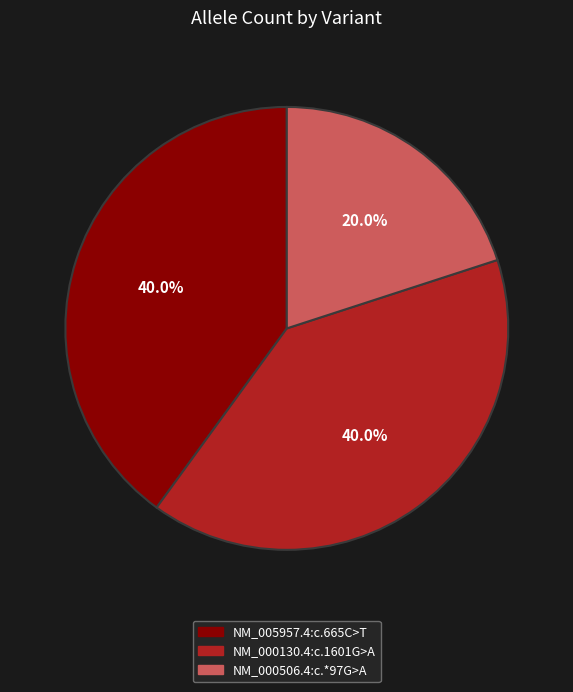

Is there a majority slice in this chart?

No